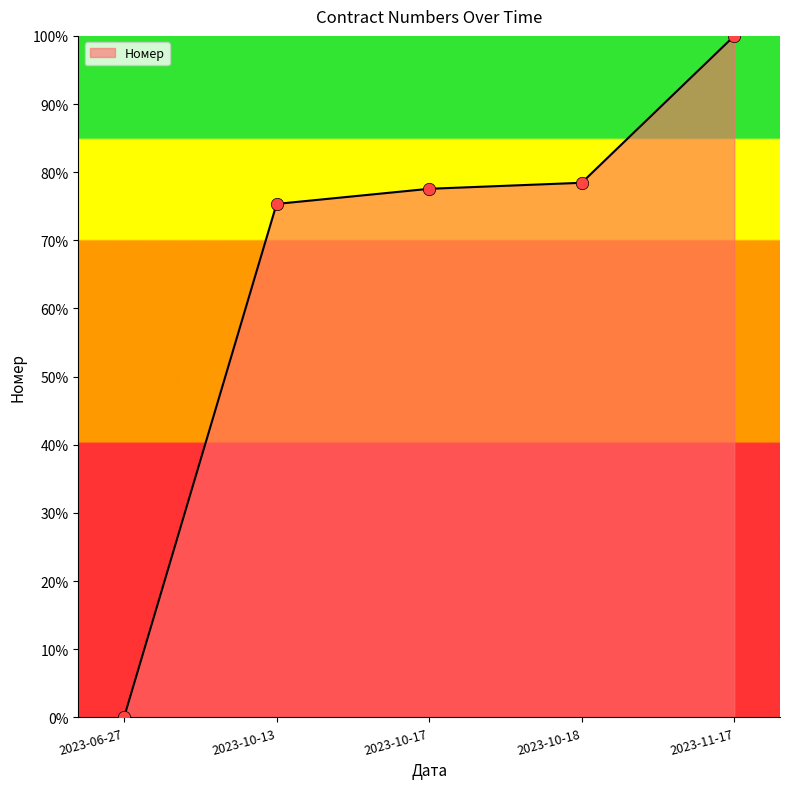

Between 2023-10-18 and 2023-06-27, which is larger?

2023-10-18